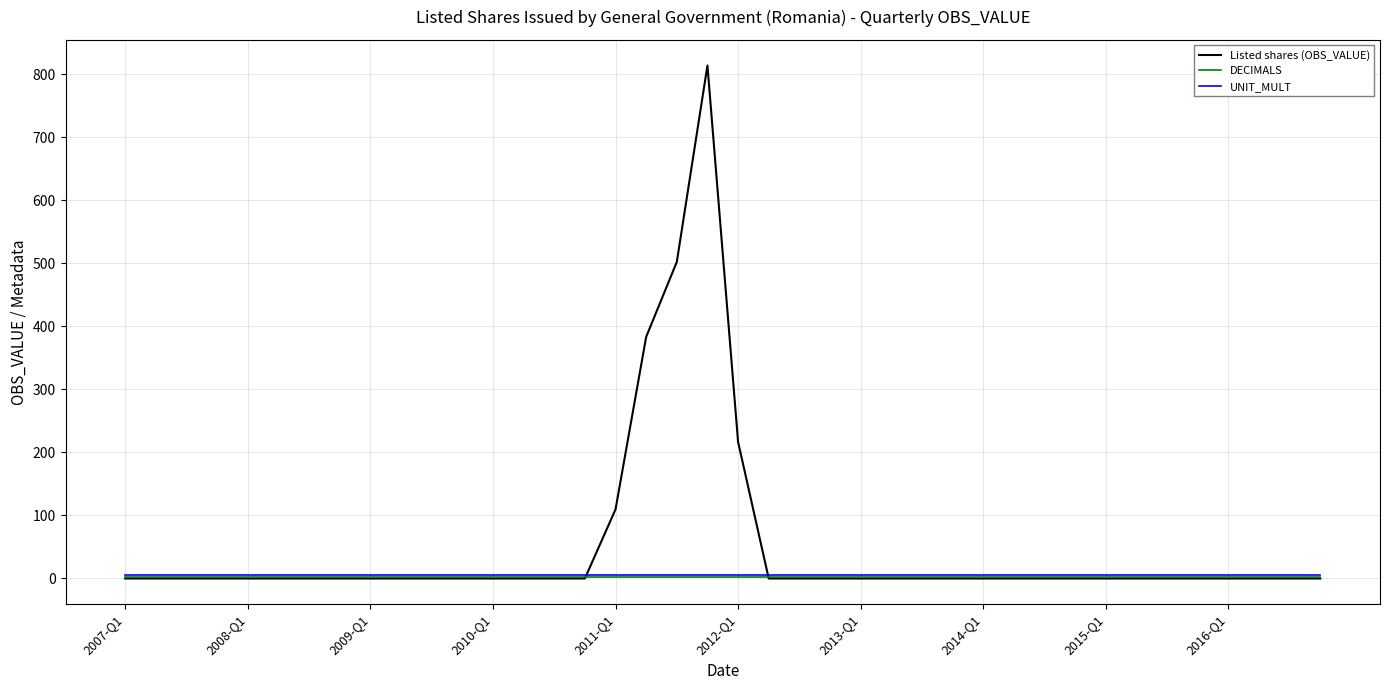

What is the greatest value displayed?

814.1